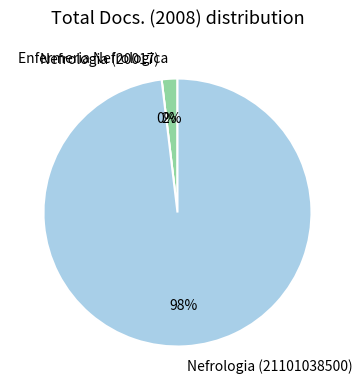

Count the number of slices in the pie.

3